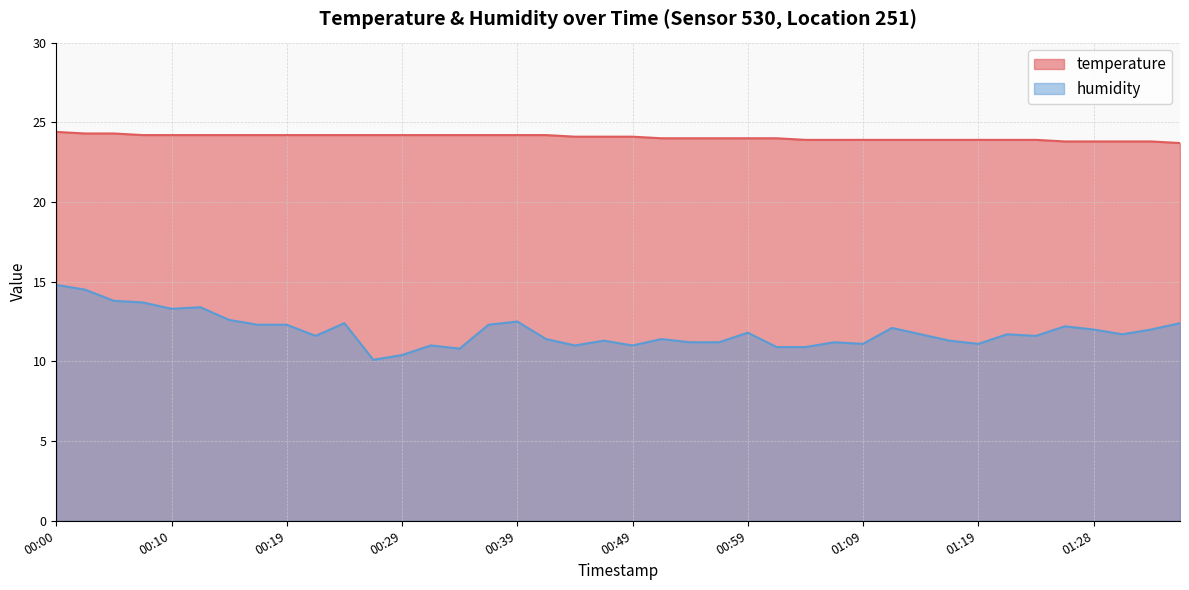

What is the value of the temperature point at the 22nd from the left?

24.0